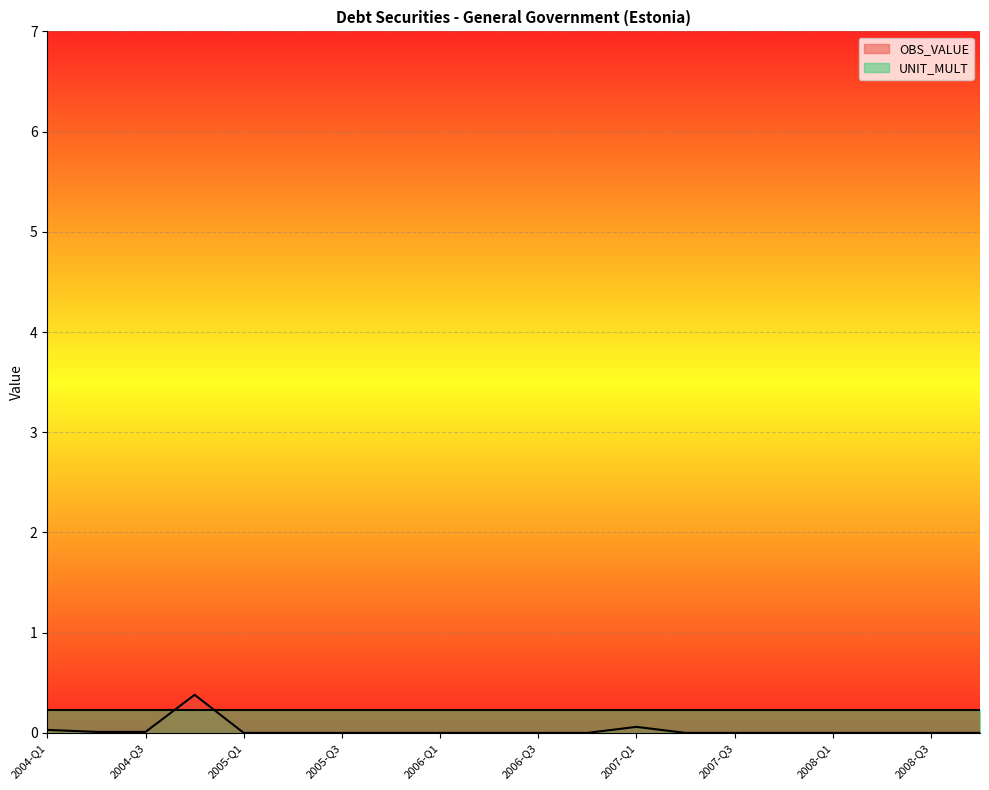

Where is the first local maximum?

2004-Q4